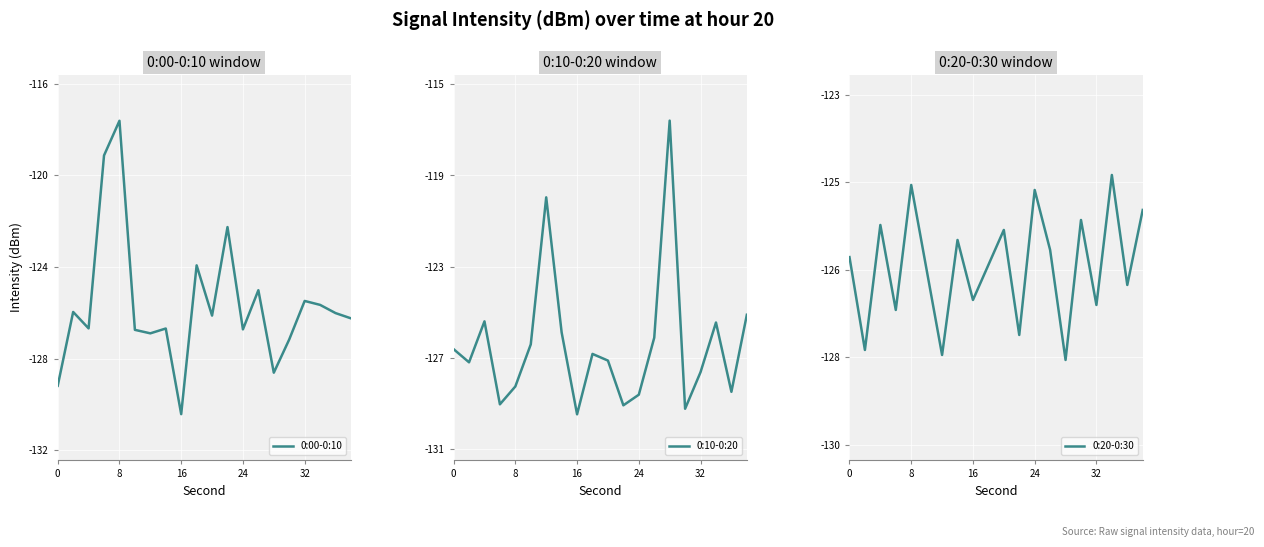

At which label does 0:00-0:10 reach its minimum?

16